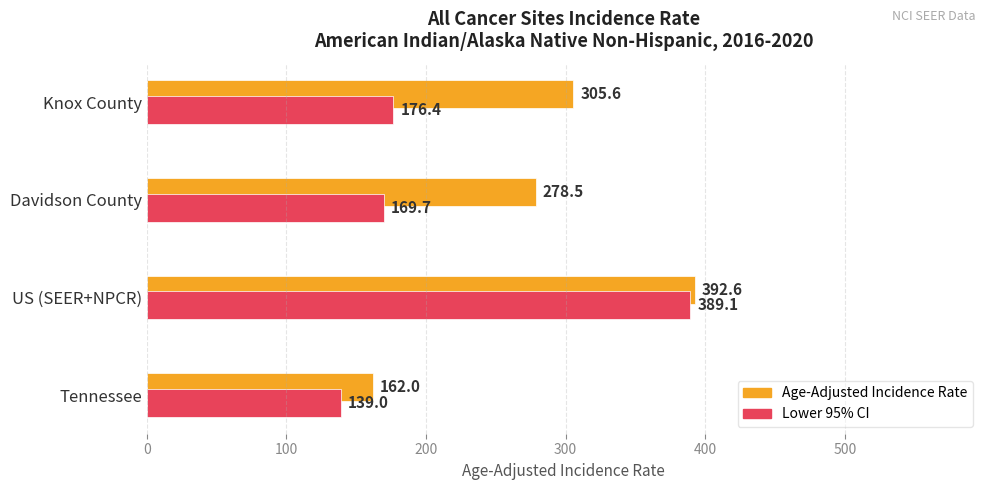

Is it true that Lower 95% CI equals 114.1 at Knox County?

False